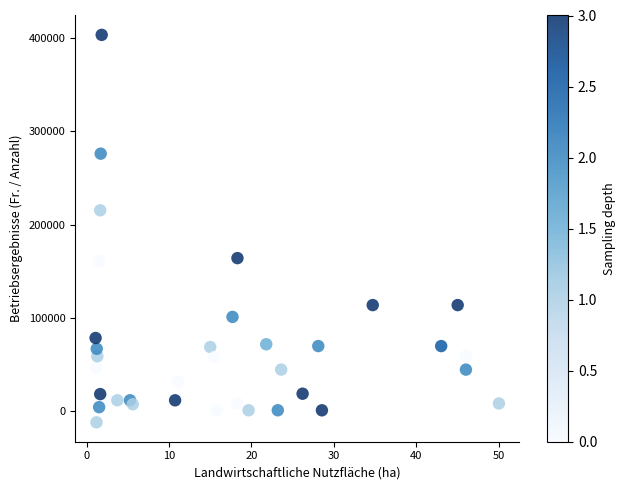

What Y value in the scatter plot is closest to 195757?

215420